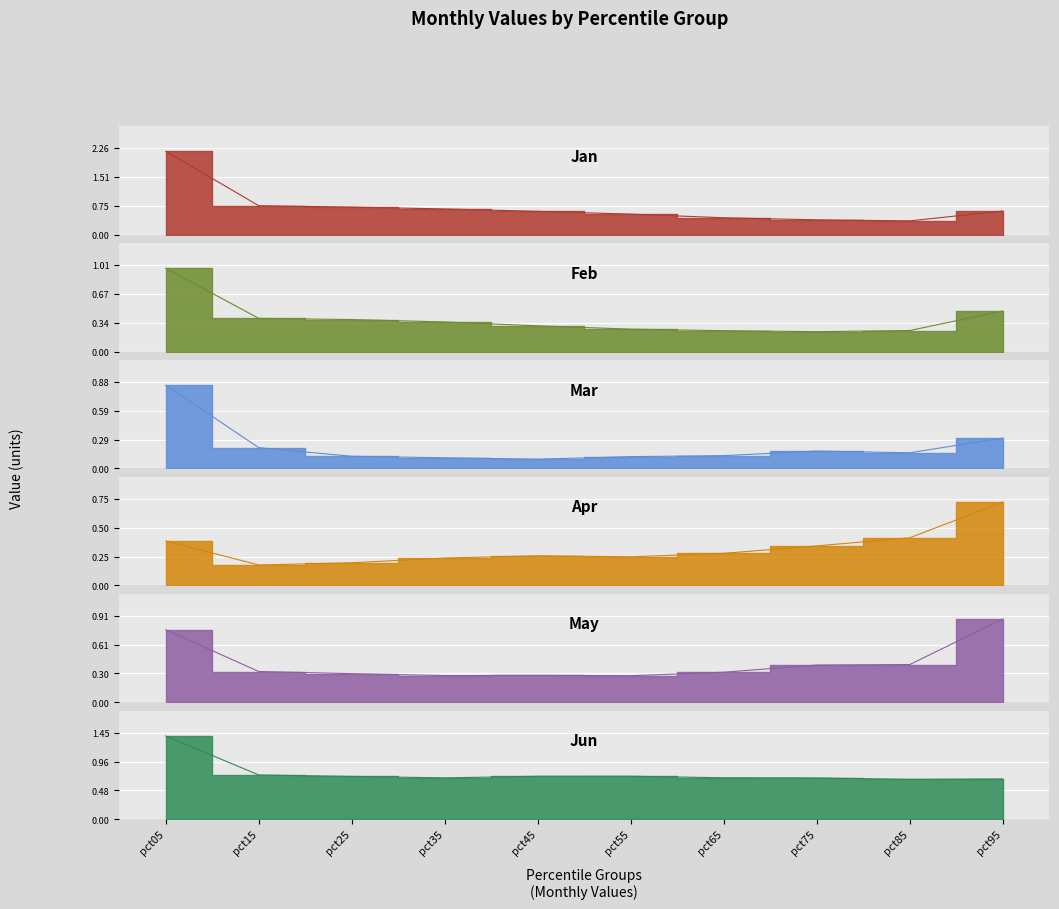

The Feb series shows 0.4 at pct75. True or false?

False